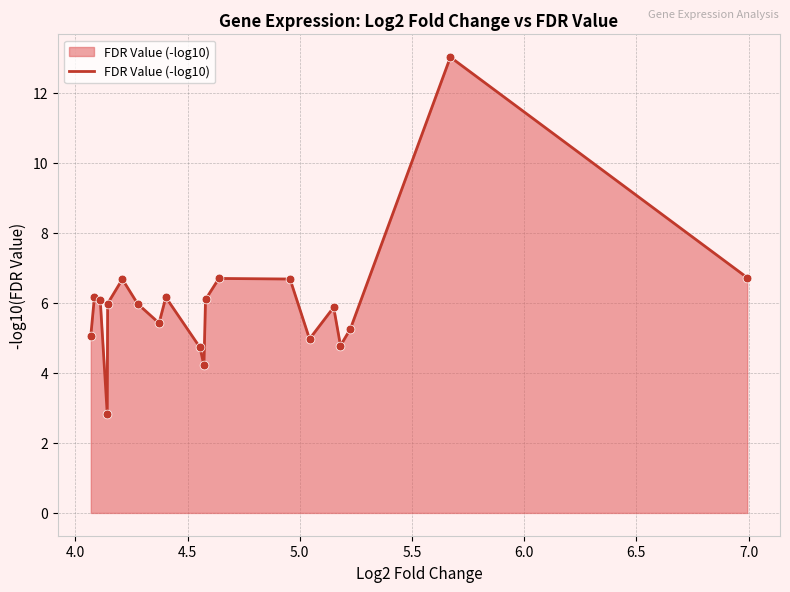

What is the minimum value shown in the chart?

2.8